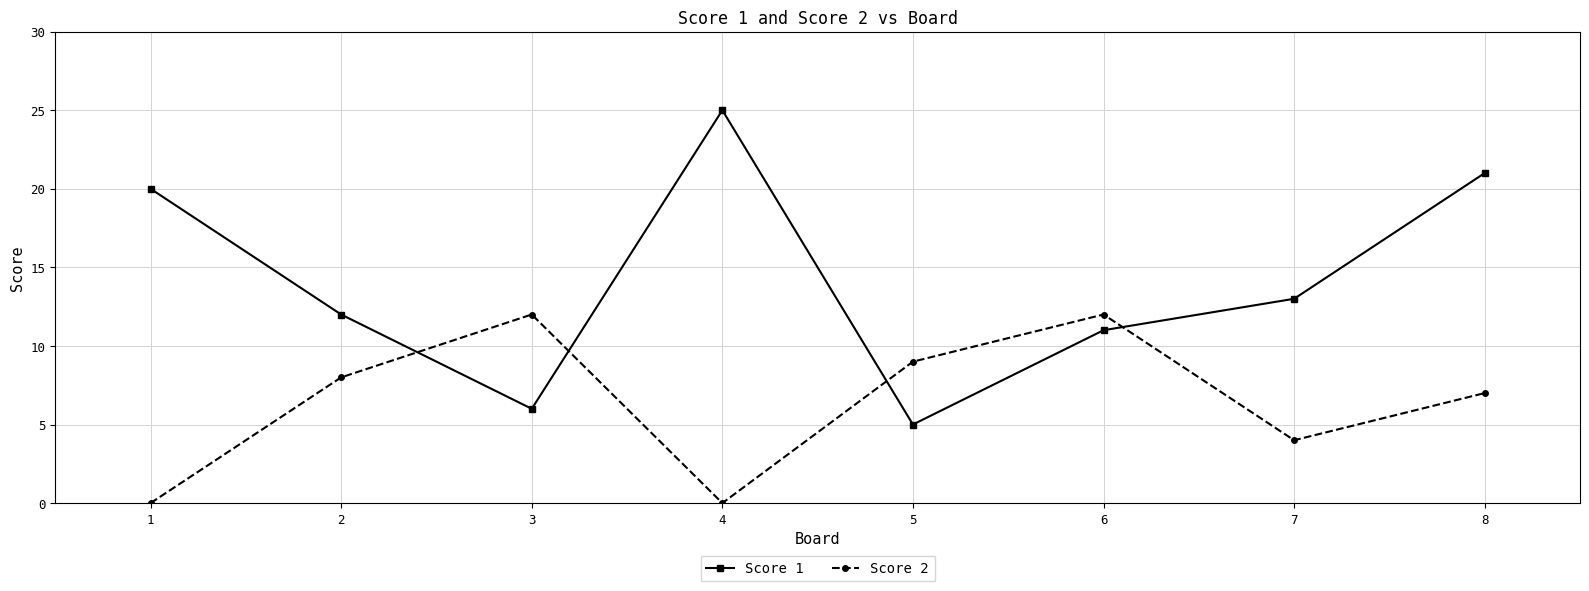

Reading left to right, list all the values displayed in this chart.

Score 1: 1=20	2=12	3=6	4=25	5=5	6=11	7=13	8=21
Score 2: 1=0	2=8	3=12	4=0	5=9	6=12	7=4	8=7